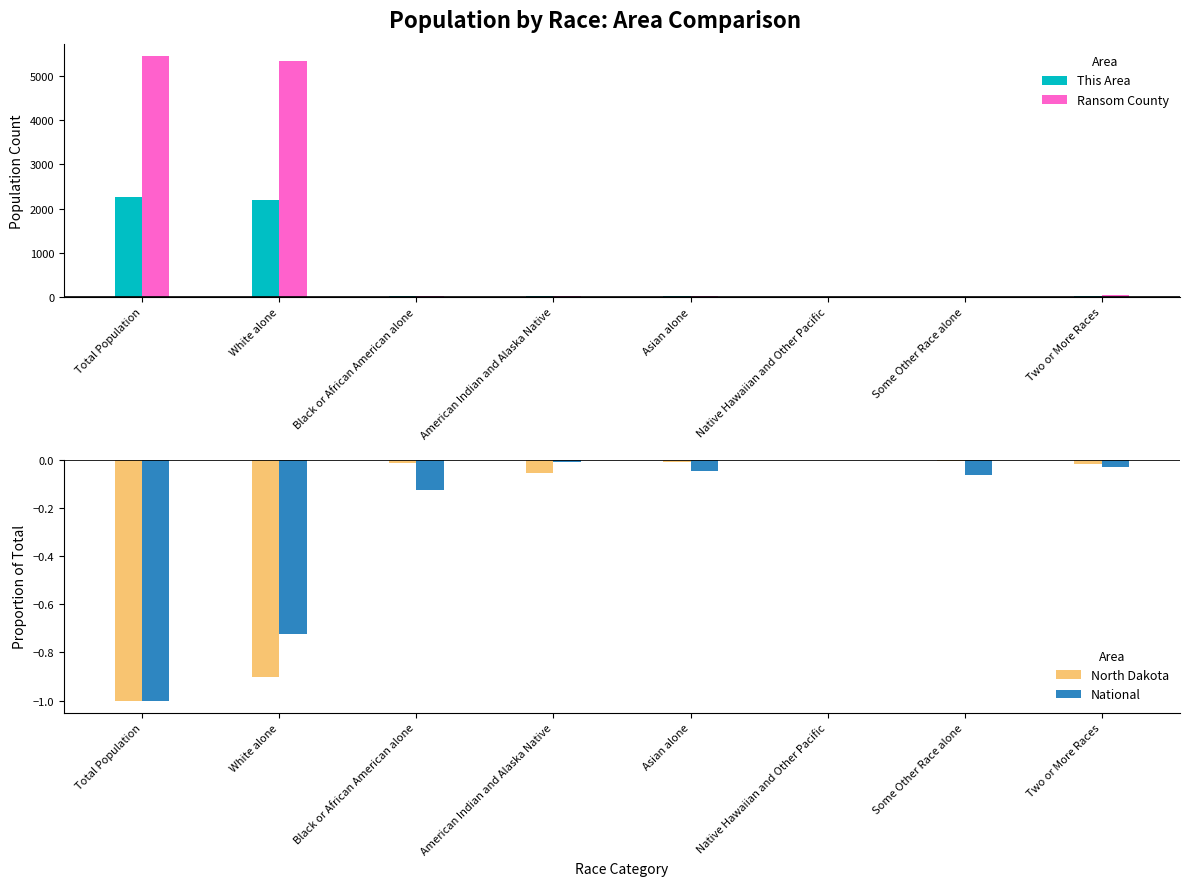

How many bars are there in total?

32